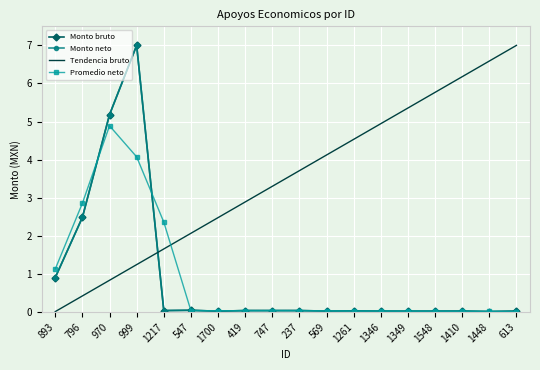

Reading left to right, list all the values displayed in this chart.

Monto bruto: 0.9	2.5	5.2	7.0	0.0	0.0	0.0	0.0	0.0	0.0	0.0	0.0	0.0	0.0	0.0	0.0	0.0	0.0
Monto neto: 0.9	2.5	5.2	7.0	0.0	0.0	0.0	0.0	0.0	0.0	0.0	0.0	0.0	0.0	0.0	0.0	0.0	0.0
Tendencia bruto: 0.0	0.4	0.8	1.2	1.7	2.1	2.5	2.9	3.3	3.7	4.1	4.5	4.9	5.4	5.8	6.2	6.6	7.0
Promedio neto: 1.1	2.9	4.9	4.1	2.4	0.0	0.0	0.0	0.0	0.0	0.0	0.0	0.0	0.0	0.0	0.0	0.0	0.0